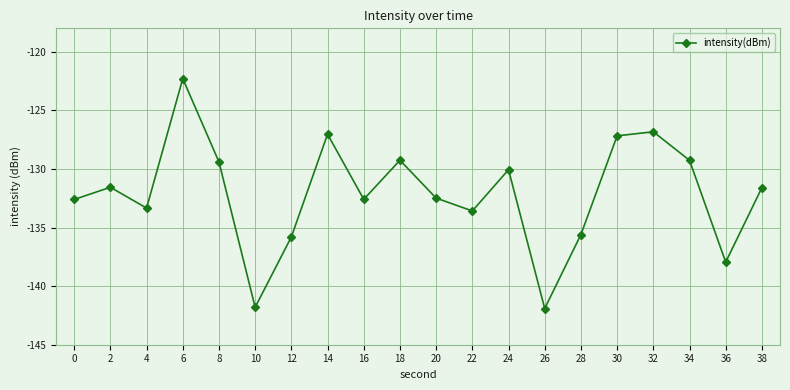

What is the value of the 7th point from the left?

-135.8